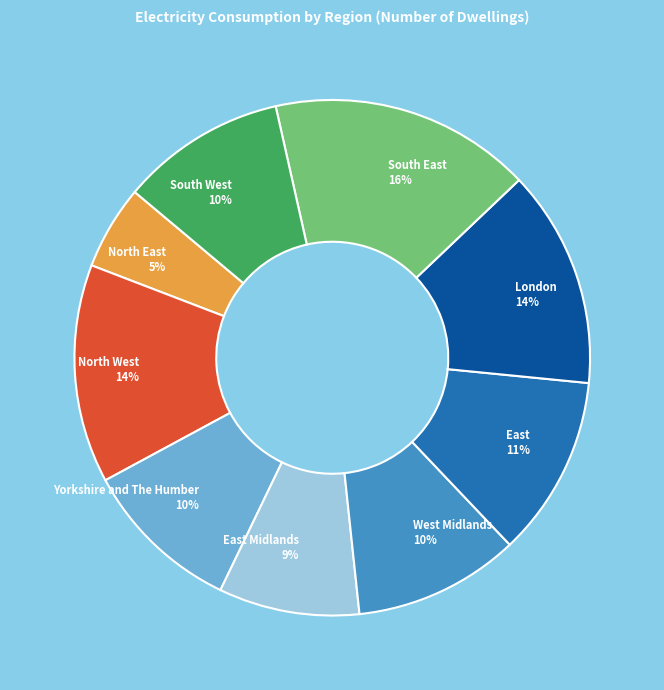

Which has a higher value, East or North East?

East